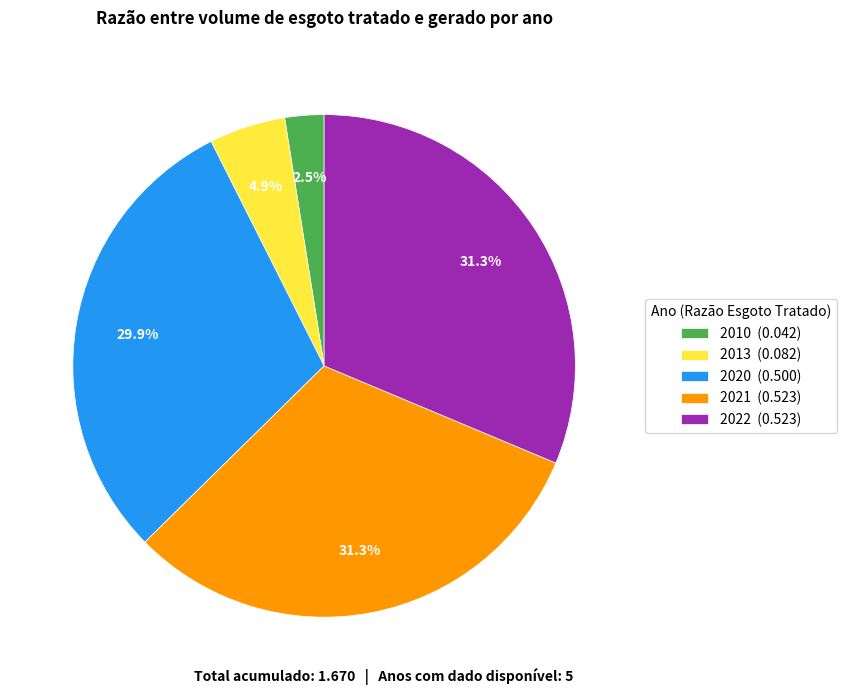

Which category has the smallest portion of the pie?

2010